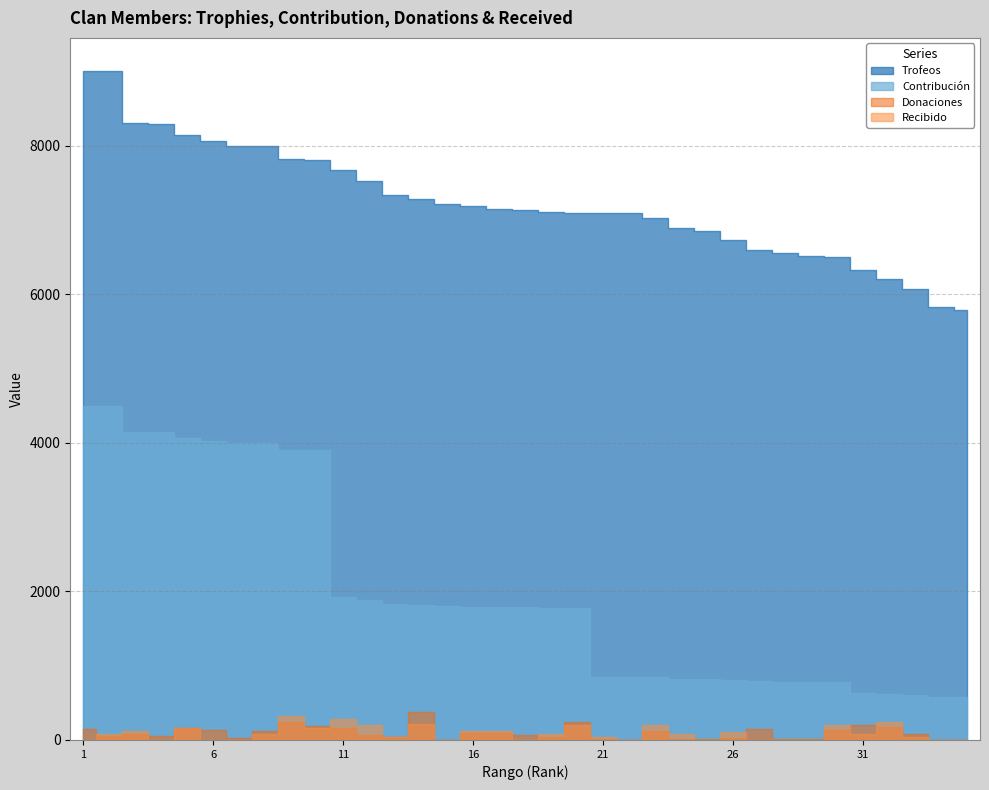

True or false: Trofeos has more than 1 points higher than both neighbors.

False